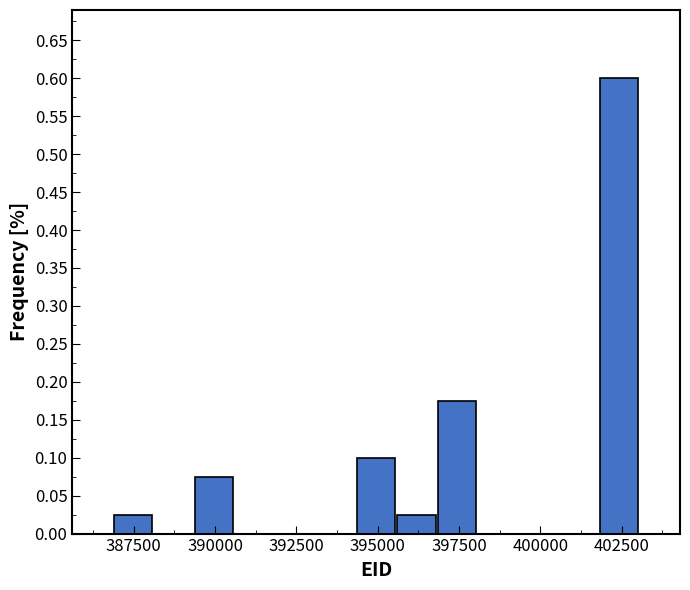

Read against the x-axis, roughly where is the centre of the tallest bar?

402500